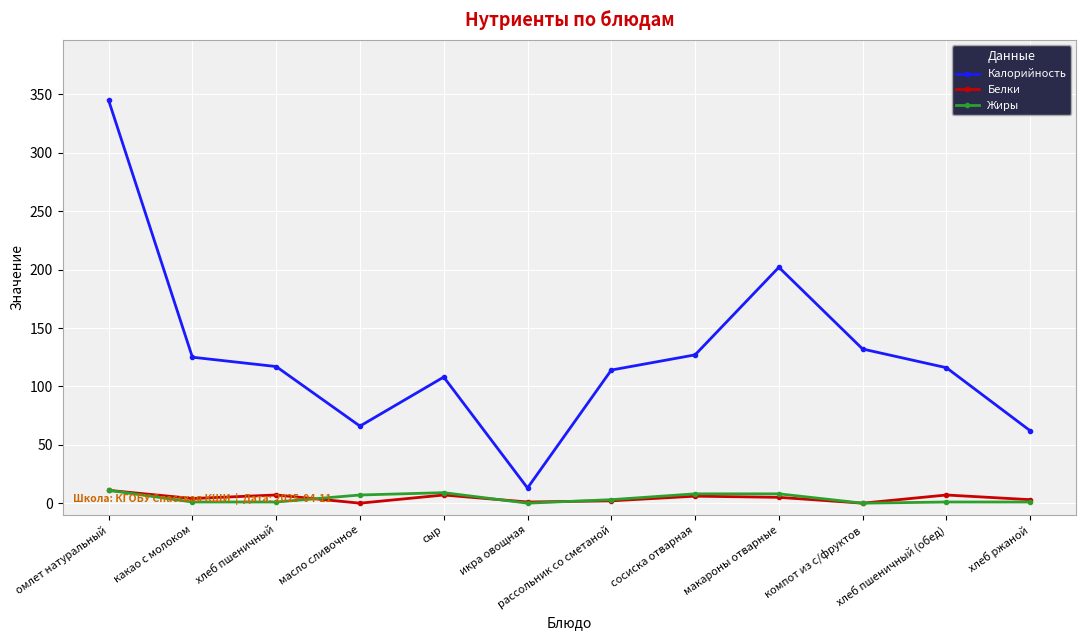

True or false: Белки has a value of 7 at хлеб пшеничный.

True